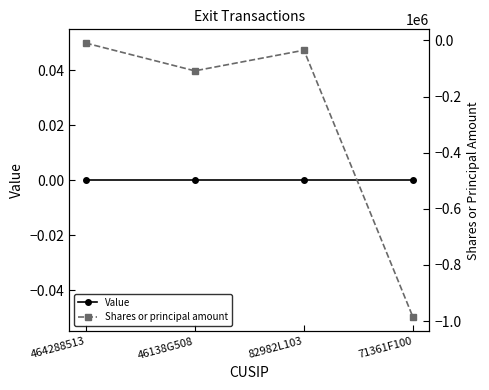

How many data points does each series have?

4